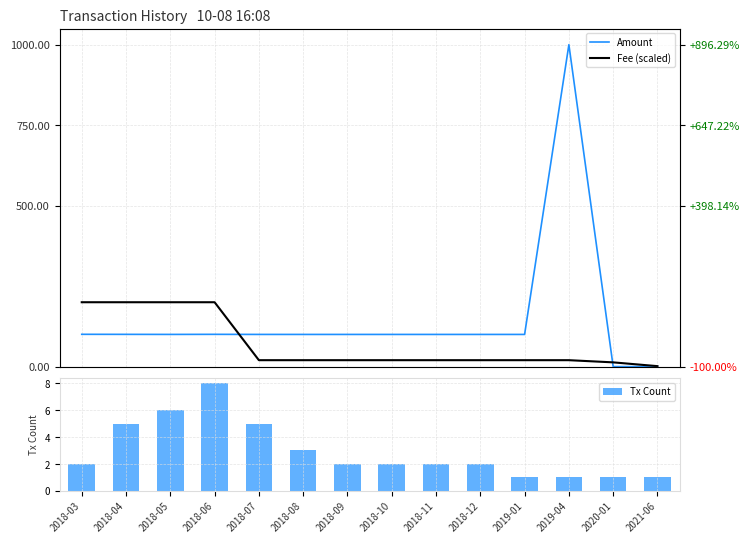

What is the difference between the highest and lowest values at 2018-12?

98.0